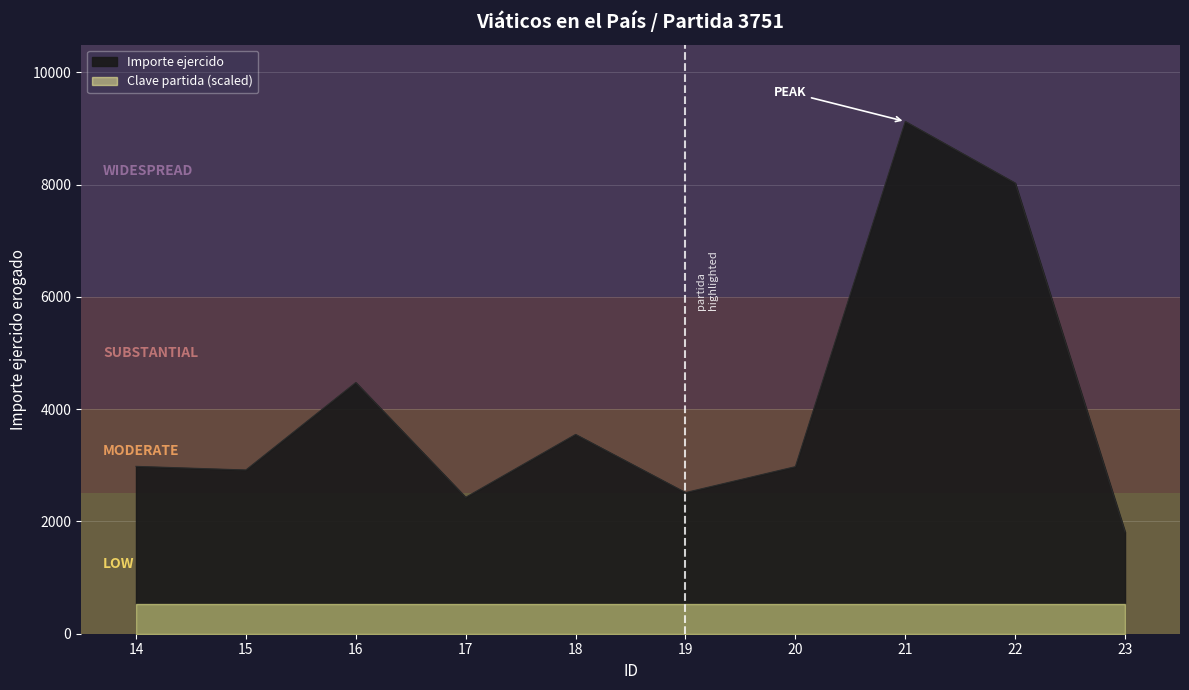

What is the change in value from 18 to 20?

-574.0